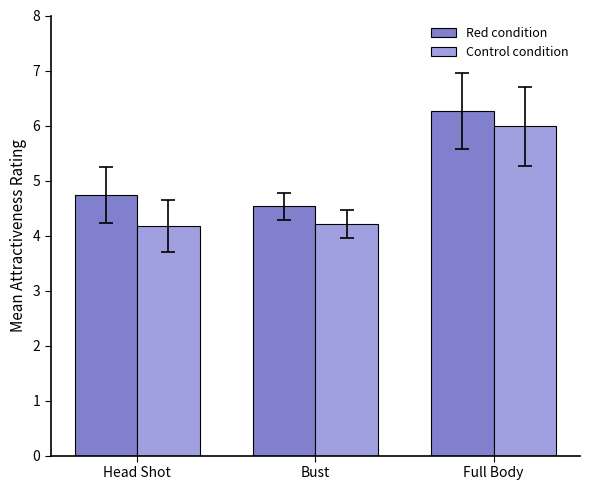

List the series in order of their peak value, lowest first.

Control condition, Red condition